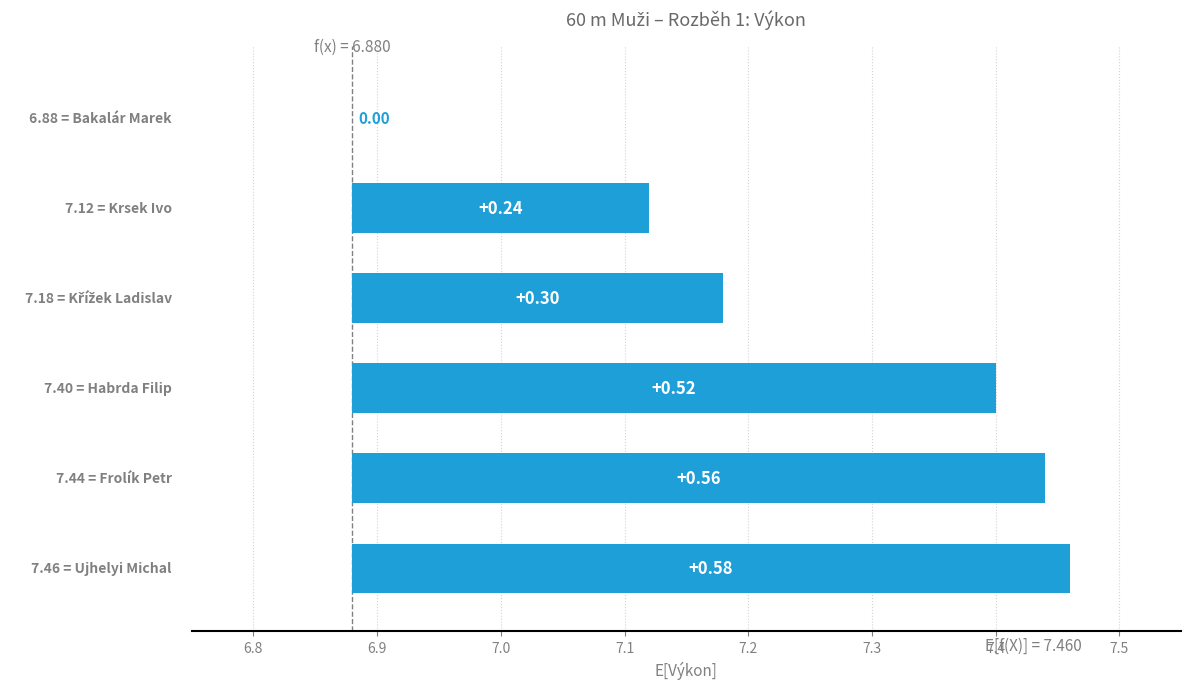

Reading left to right, what are all the values shown in this chart?

Bakalár Marek=6.9	Krsek Ivo=7.1	Křížek Ladislav=7.2	Habrda Filip=7.4	Frolík Petr=7.4	Ujhelyi Michal=7.5